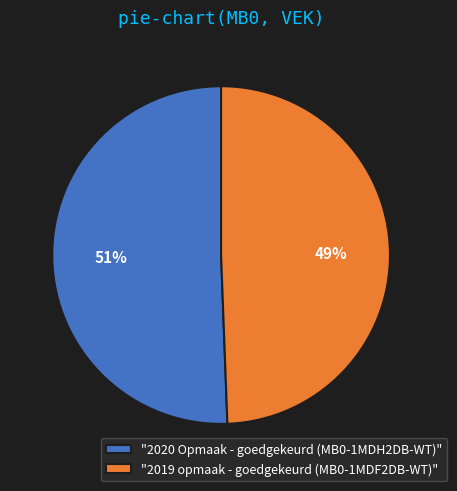

Which has a higher value, "2019 opmaak - goedgekeurd (MB0-1MDF2DB-WT)" or "2020 Opmaak - goedgekeurd (MB0-1MDH2DB-WT)"?

"2020 Opmaak - goedgekeurd (MB0-1MDH2DB-WT)"